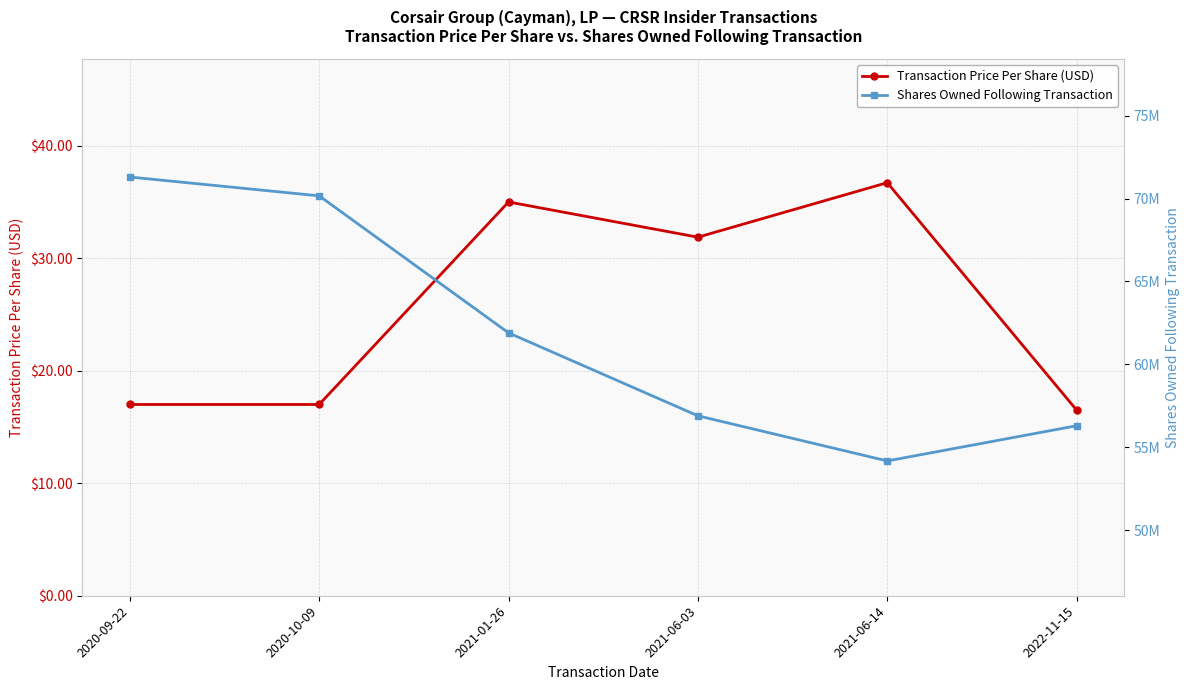

Which series has the largest range (max minus min)?

Shares Owned Following Transaction